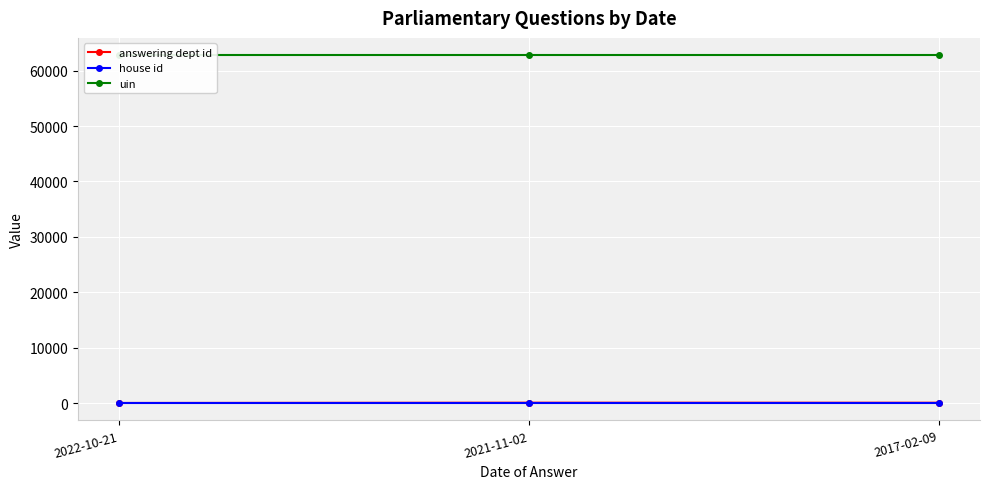

Rank the series at 2021-11-02 from highest to lowest value.

uin, answering dept id, house id